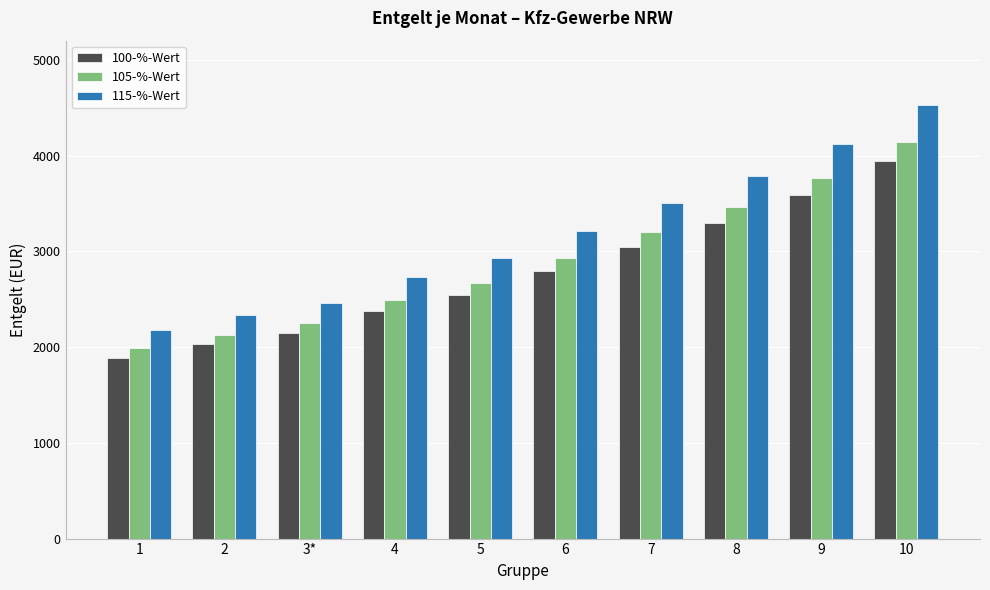

Which category has the lowest value across all series?

1